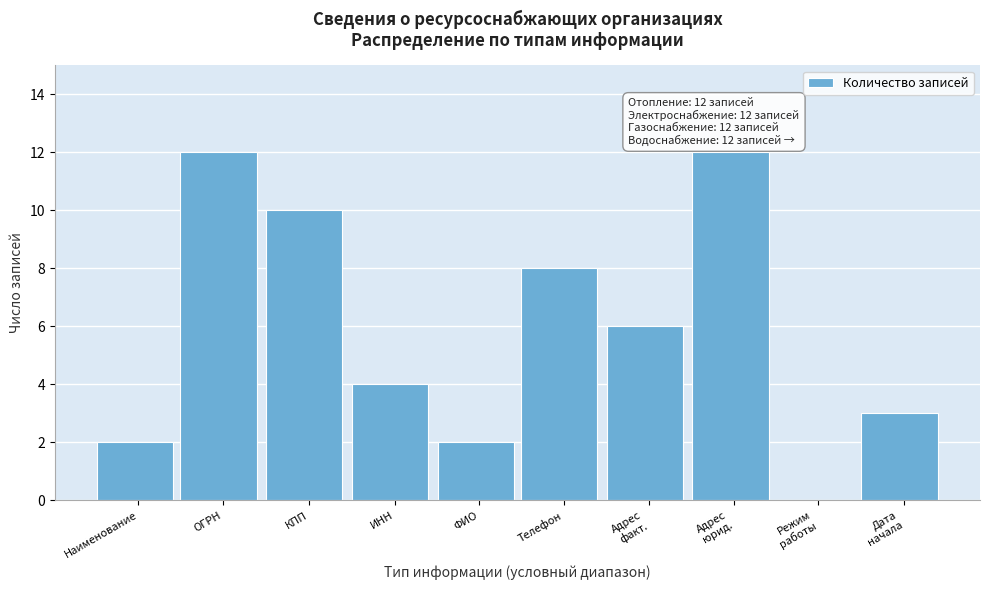

Approximately how many times larger is the value at ОГРН compared to КПП?

1.2